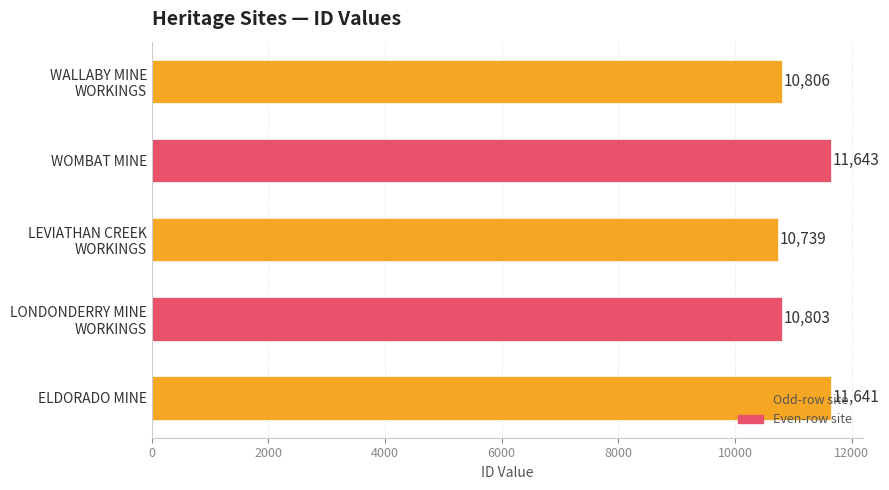

What is the sum of all values?

55632